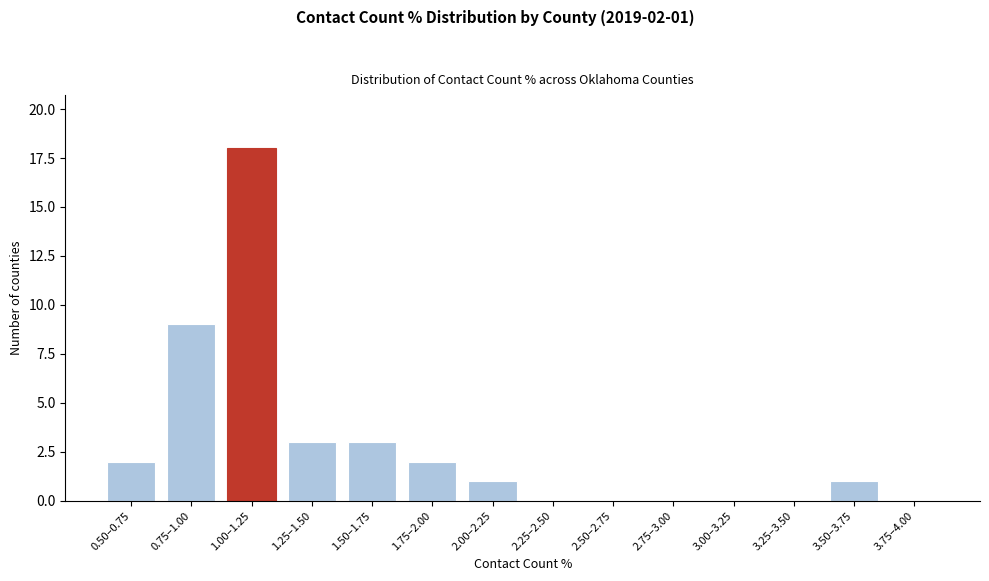

Reading left to right, transcribe all the data shown in this chart.

0.50–0.75=2	0.75–1.00=9	1.00–1.25=18	1.25–1.50=3	1.50–1.75=3	1.75–2.00=2	2.00–2.25=1	2.25–2.50=0	2.50–2.75=0	2.75–3.00=0	3.00–3.25=0	3.25–3.50=0	3.50–3.75=1	3.75–4.00=0